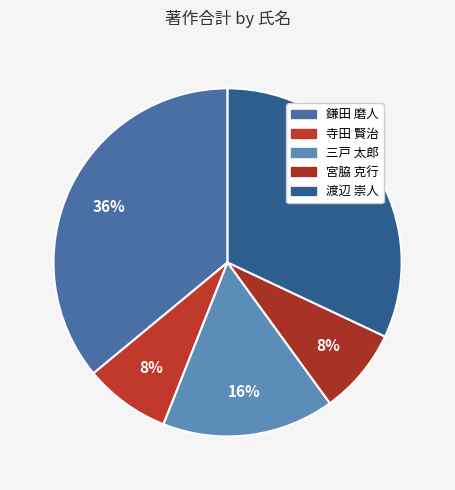

Count the number of slices in the pie.

5